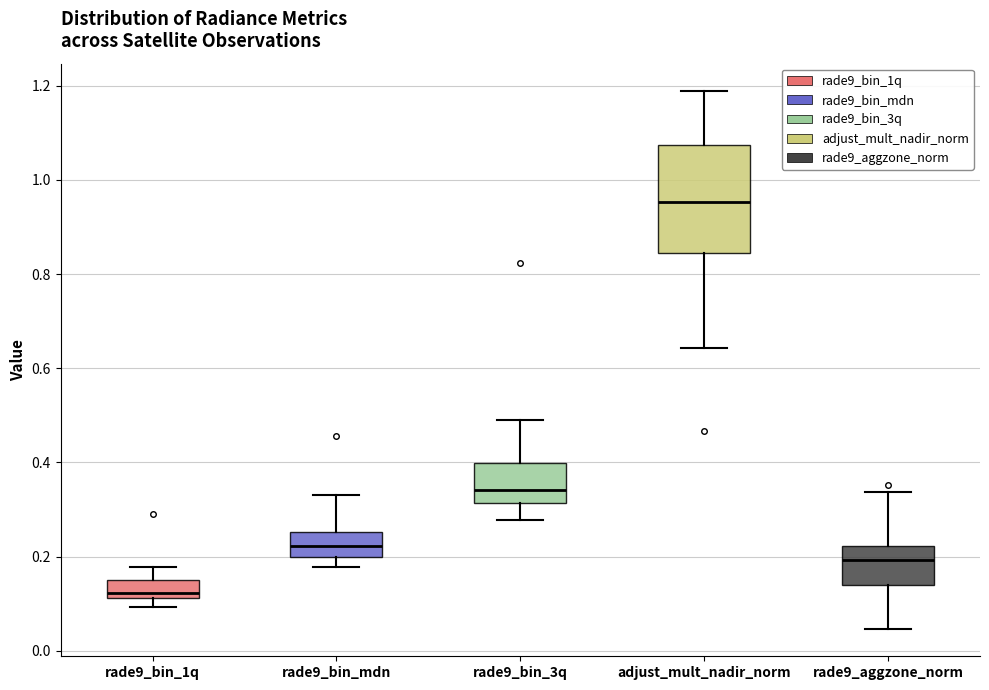

Where is the upper edge of the box for rade9_aggzone_norm on the y-axis? The values are not printed on the chart, so give them approximately, as read against the axis.

0.22